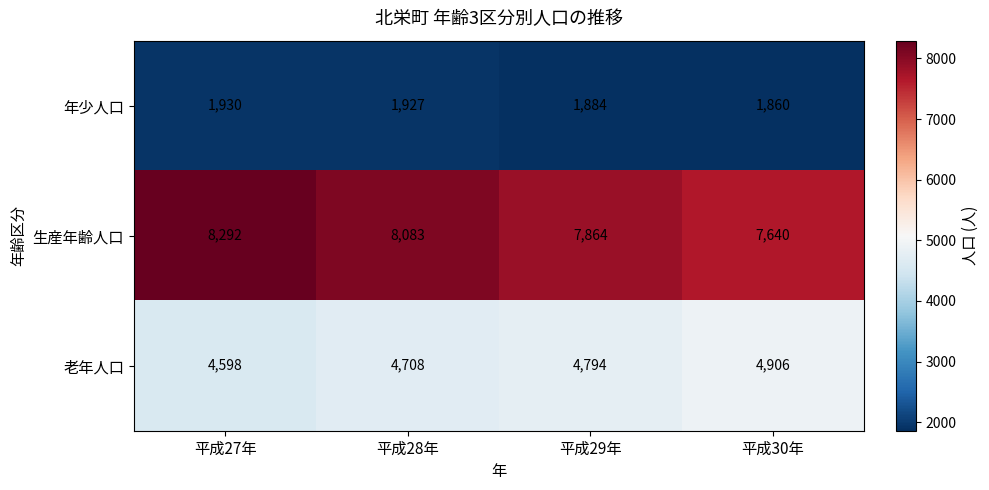

The value of 年少人口 at 平成29年 is 1047. True or false?

False